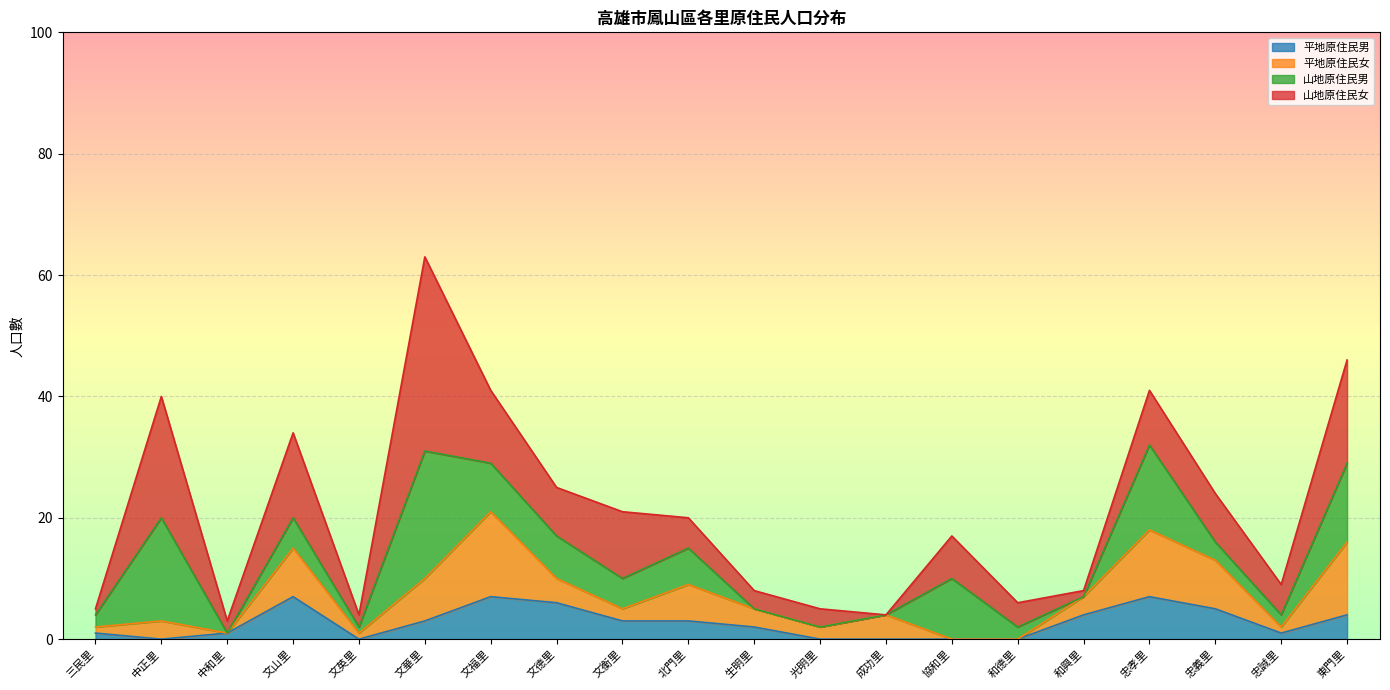

What is the maximum value shown in the chart?

32